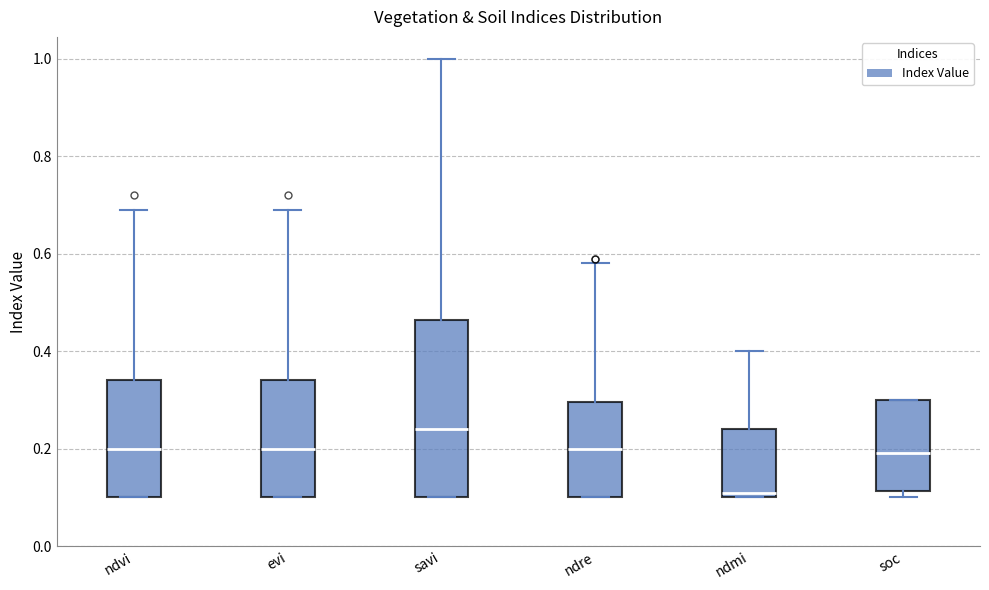

Where does the median line of the box for evi sit on the y-axis? The values are not printed on the chart, so give them approximately, as read against the axis.

0.20